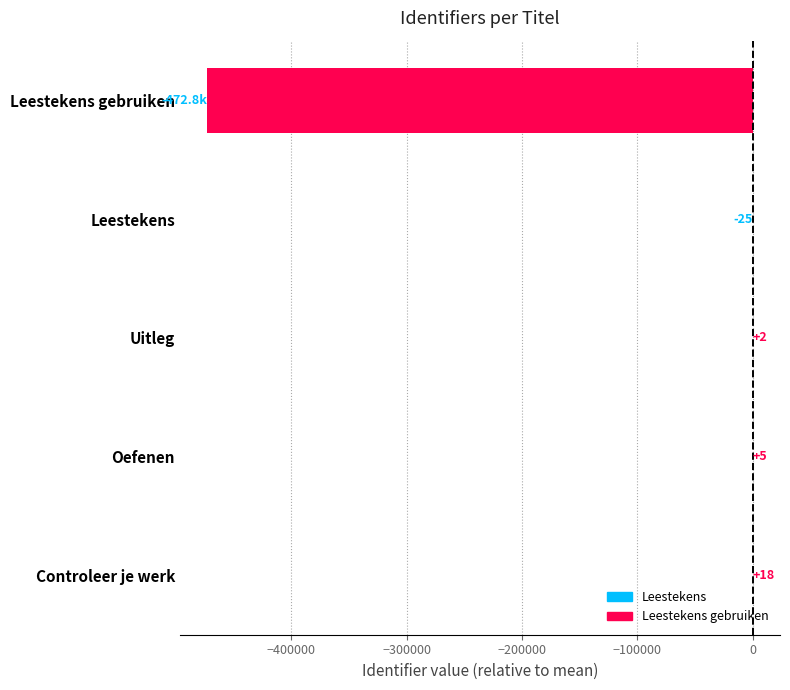

Are the bars horizontal?

Yes